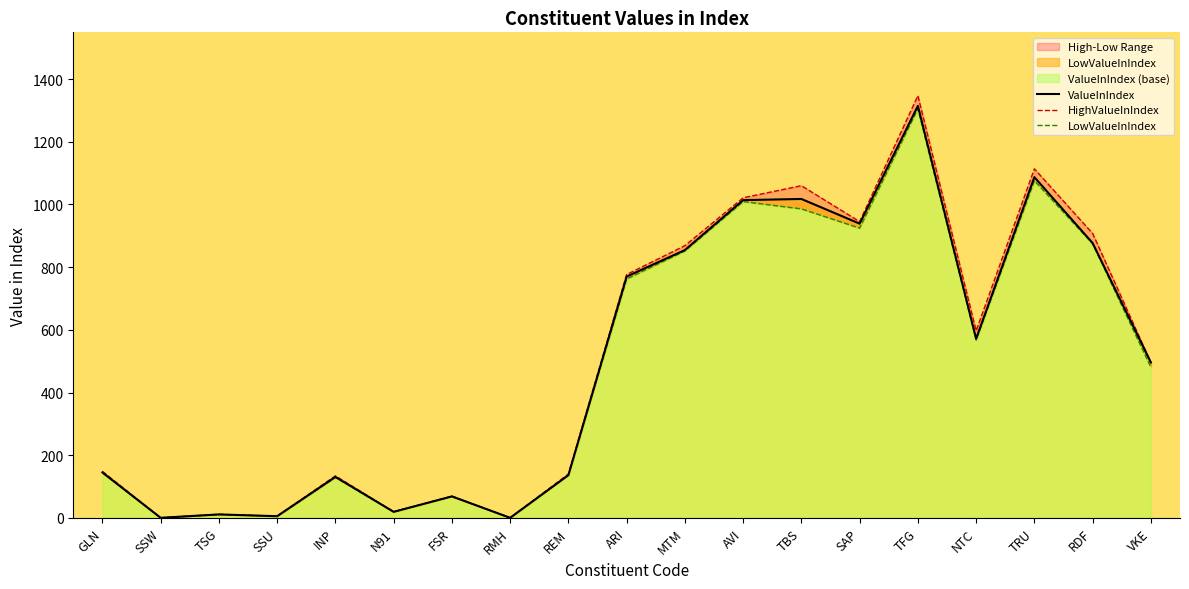

What is the average value of the HighValueInIndex series?

508.5